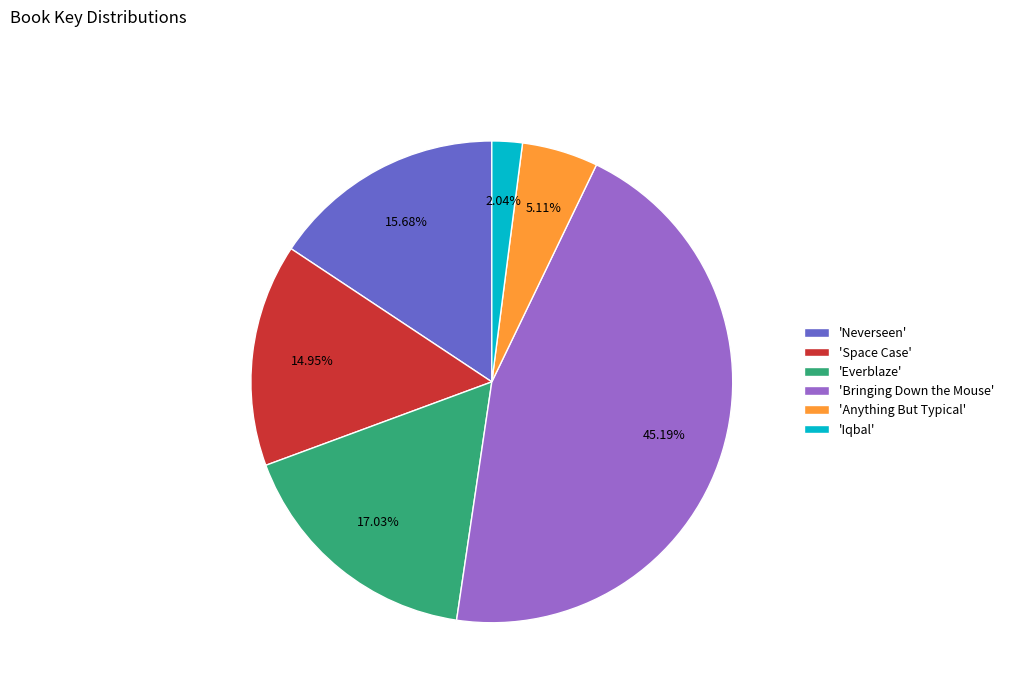

To the nearest percent, what is the difference between the largest and smallest slice percentages?

43%